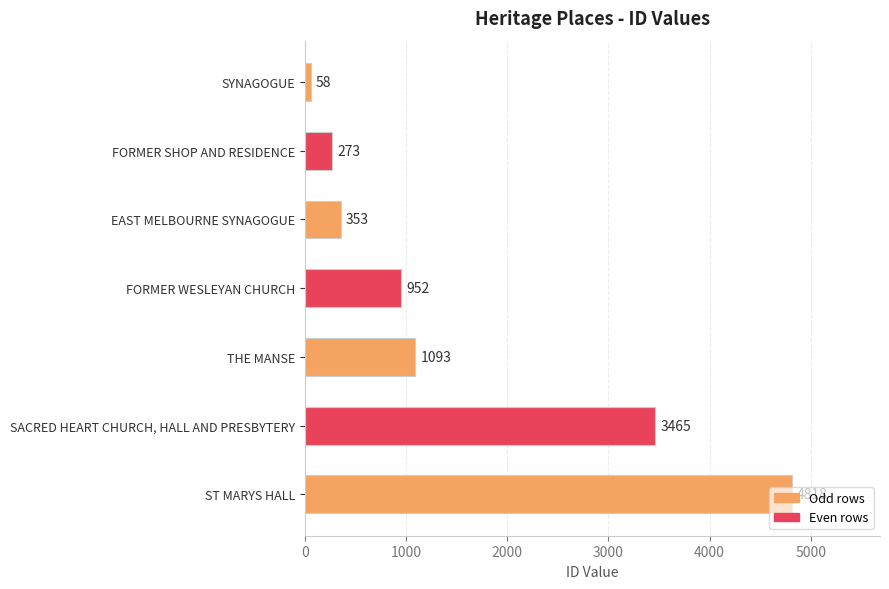

Rank the categories by value from lowest to highest.

SYNAGOGUE, FORMER SHOP AND RESIDENCE, EAST MELBOURNE SYNAGOGUE, FORMER WESLEYAN CHURCH, THE MANSE, SACRED HEART CHURCH, HALL AND PRESBYTERY, ST MARYS HALL